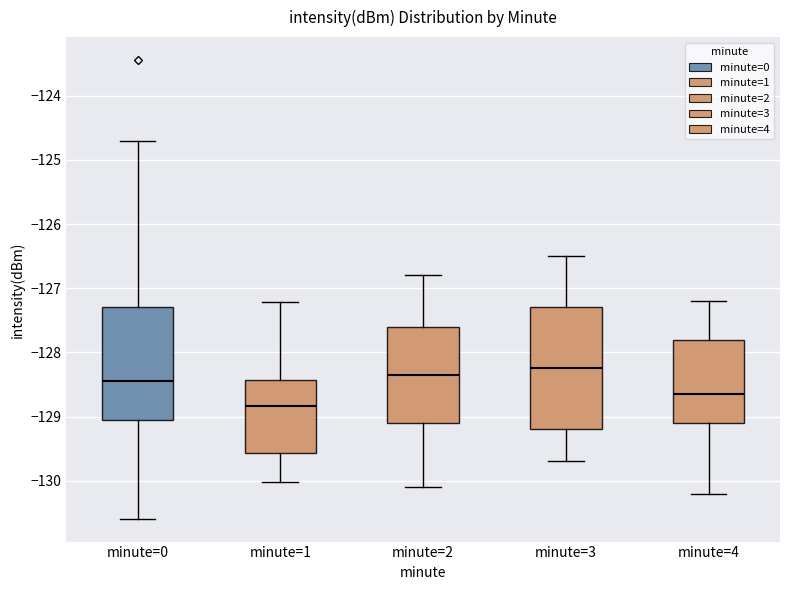

Reading left to right, read every box against the y-axis: the position of its median line, the range the box covers, and the ends of its whiskers. The values are not printed on the chart, so give them approximately, as read against the axis.

minute=0: median -128.5, box -129.1 to -127.3, whiskers -130.6 to -124.7
minute=1: median -128.8, box -129.6 to -128.4, whiskers -130.0 to -127.2
minute=2: median -128.3, box -129.1 to -127.6, whiskers -130.1 to -126.8
minute=3: median -128.2, box -129.2 to -127.3, whiskers -129.7 to -126.5
minute=4: median -128.6, box -129.1 to -127.8, whiskers -130.2 to -127.2